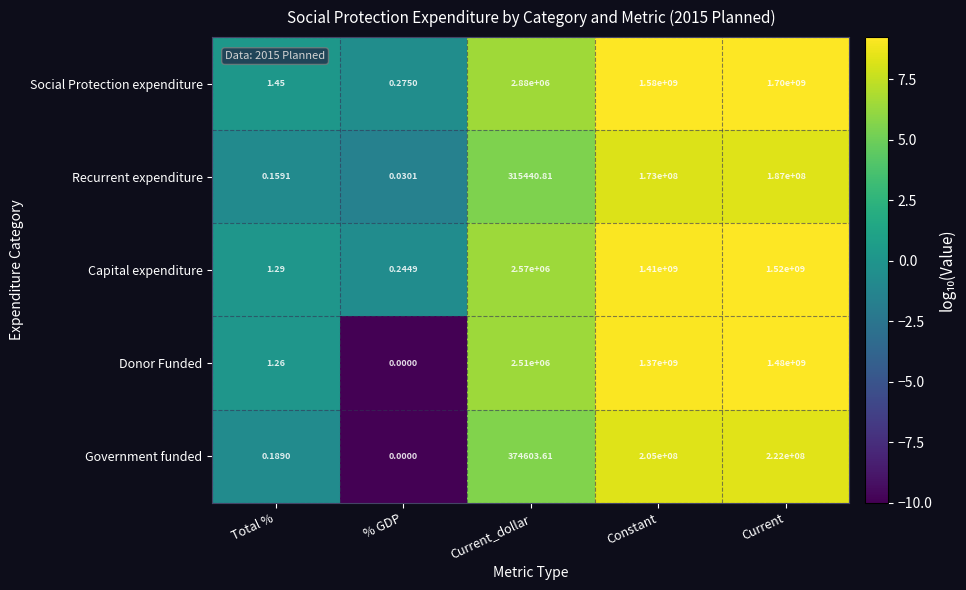

Rank the series at Total % from lowest to highest value.

Recurrent expenditure, Government funded, Donor Funded, Capital expenditure, Social Protection expenditure